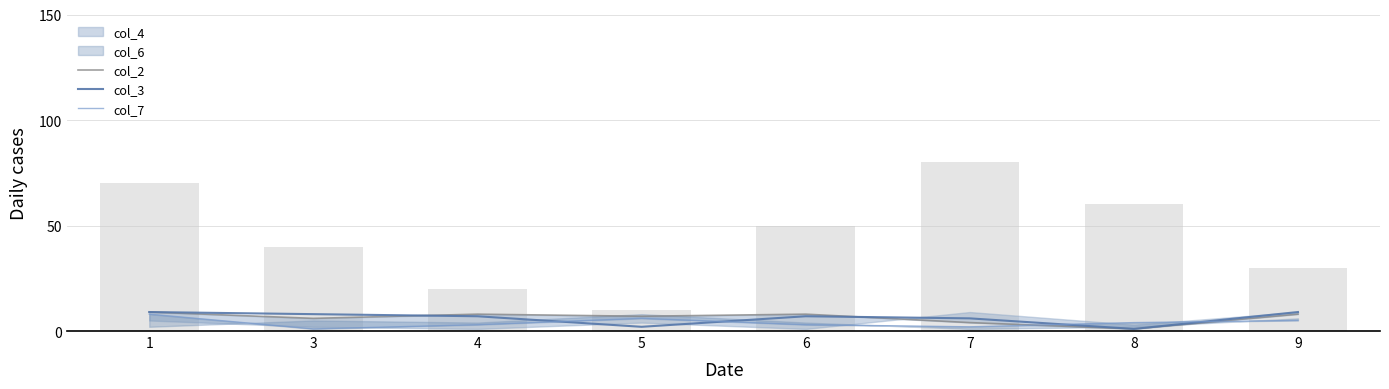

How many values in the col_2 series exceed 8?

1